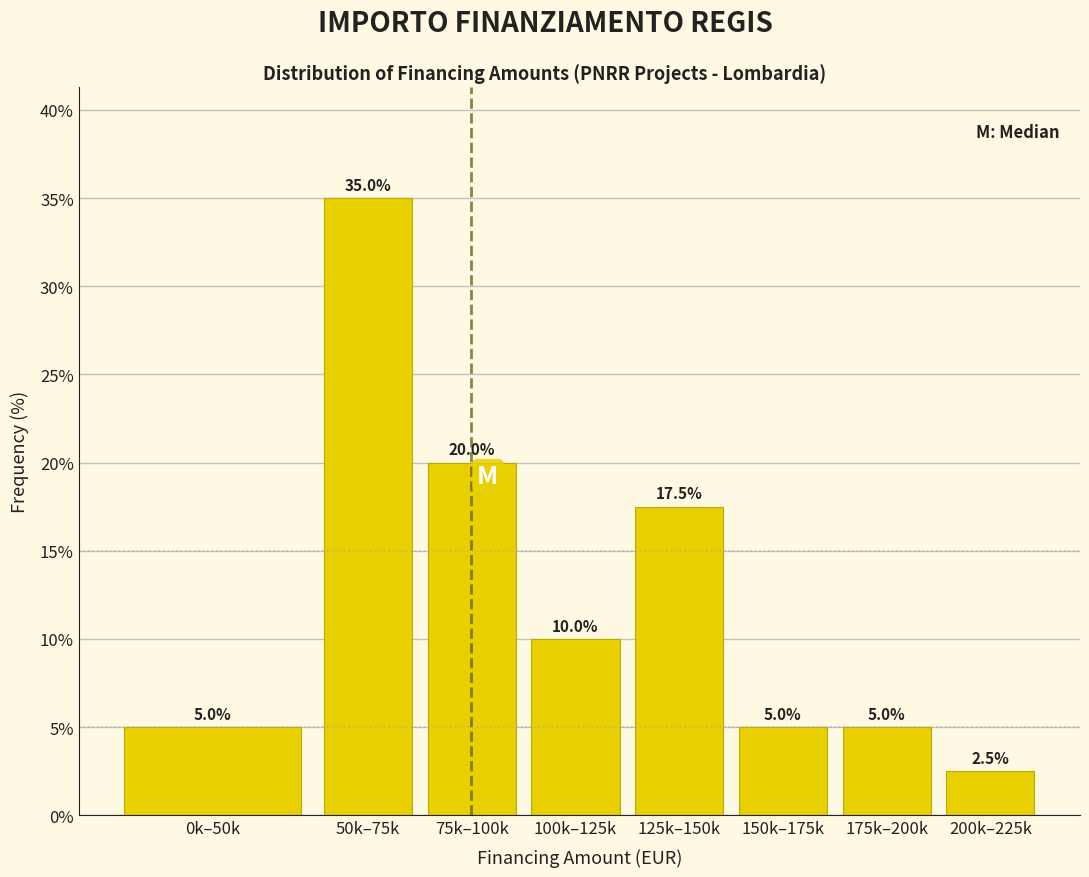

Reading left to right, extract all data points from this chart.

0k–50k=5.0	50k–75k=35.0	75k–100k=20.0	100k–125k=10.0	125k–150k=17.5	150k–175k=5.0	175k–200k=5.0	200k–225k=2.5